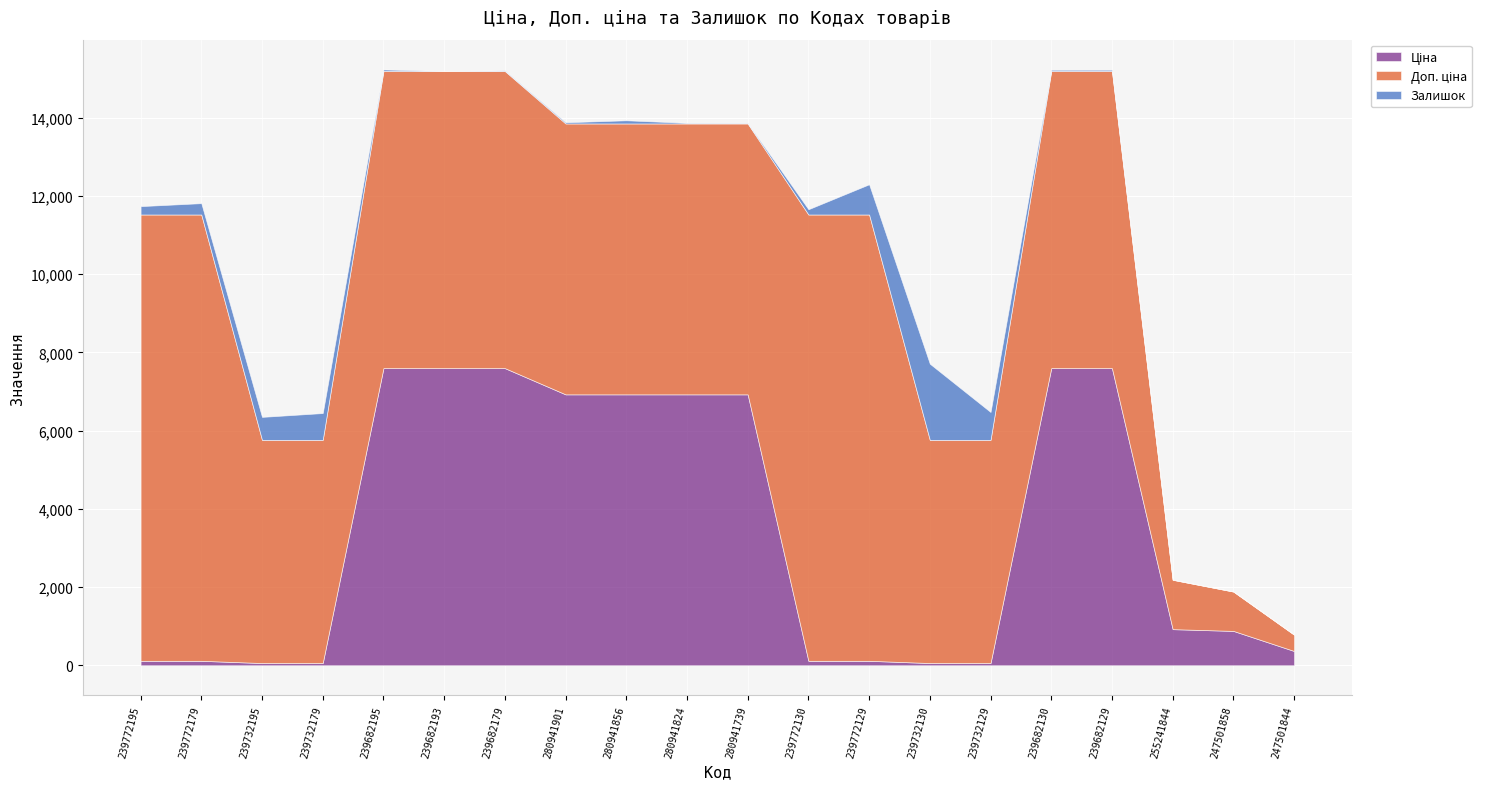

How many distinct data groups are displayed?

3